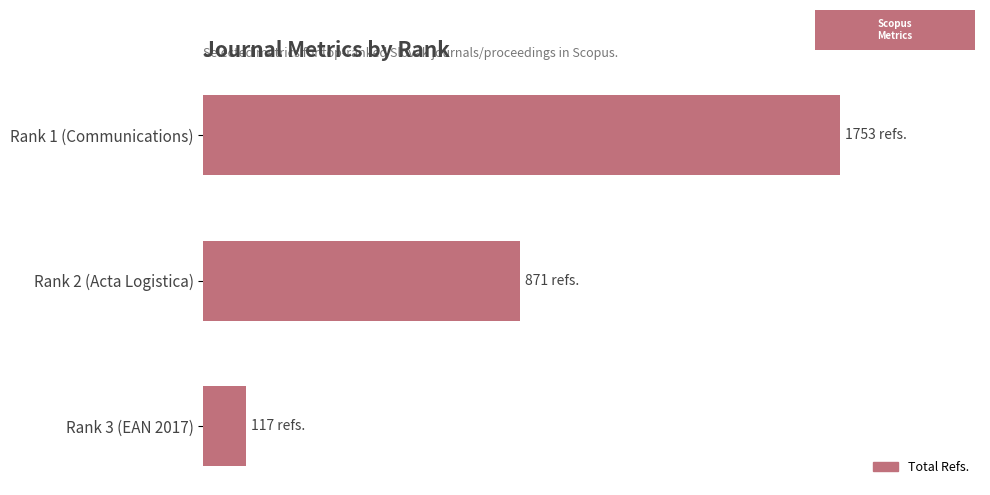

What is the smallest value displayed?

117